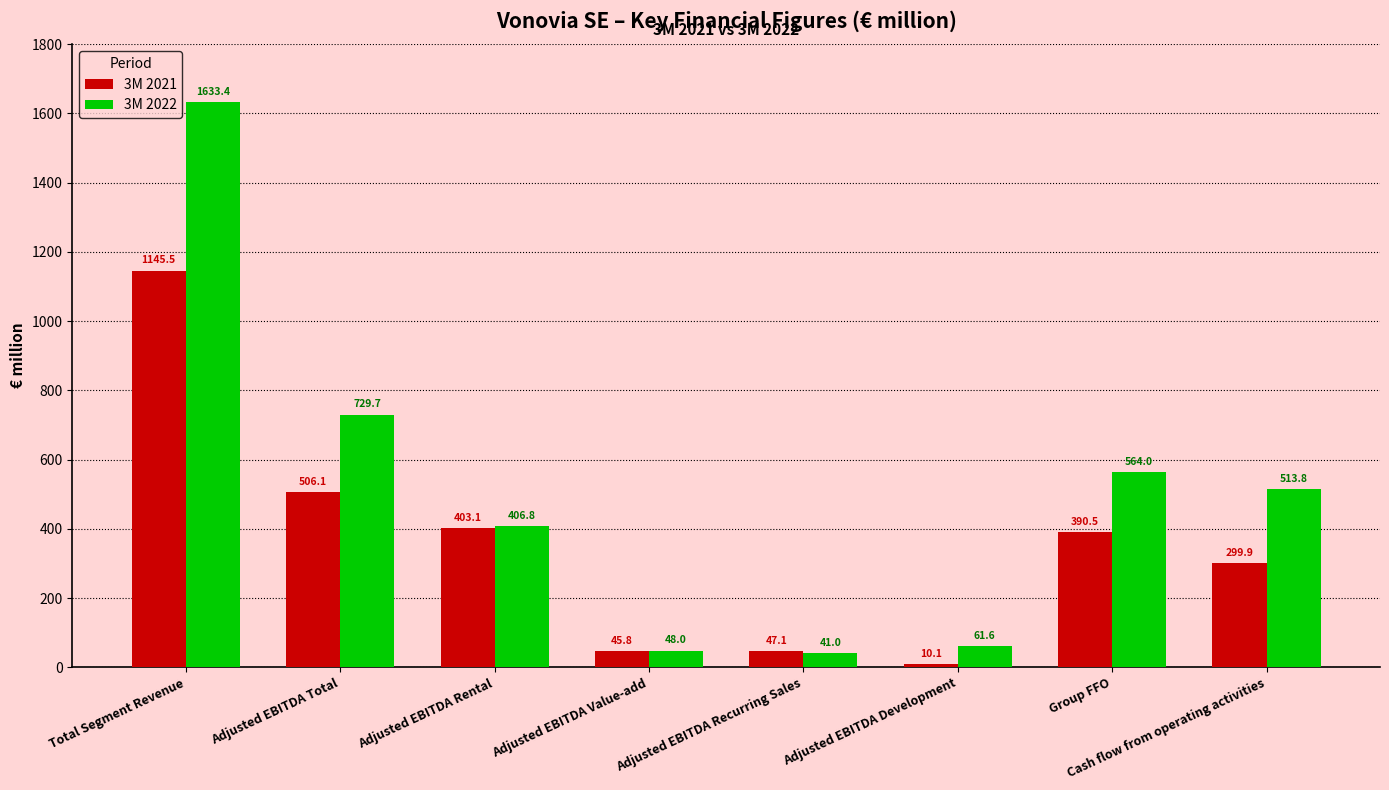

How many data points in 3M 2021 are above 390?

4